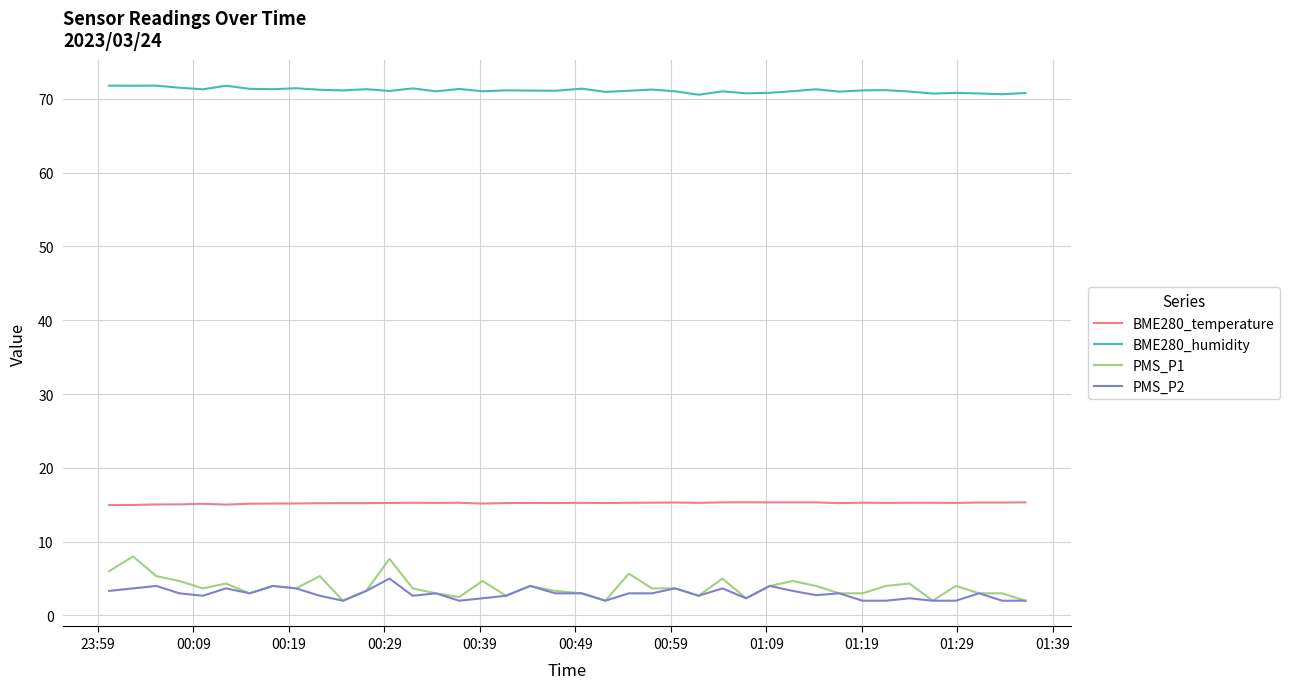

How many lines are shown in the chart?

4